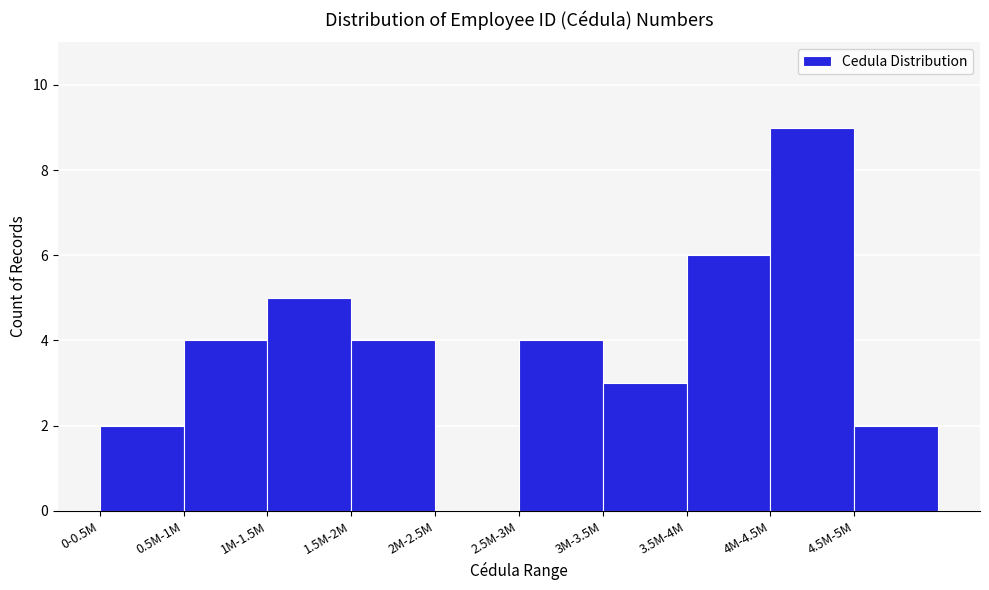

Reading right to left, what are all the values shown in this chart?

4.5M-5M=2	4M-4.5M=9	3.5M-4M=6	3M-3.5M=3	2.5M-3M=4	2M-2.5M=0	1.5M-2M=4	1M-1.5M=5	0.5M-1M=4	0-0.5M=2